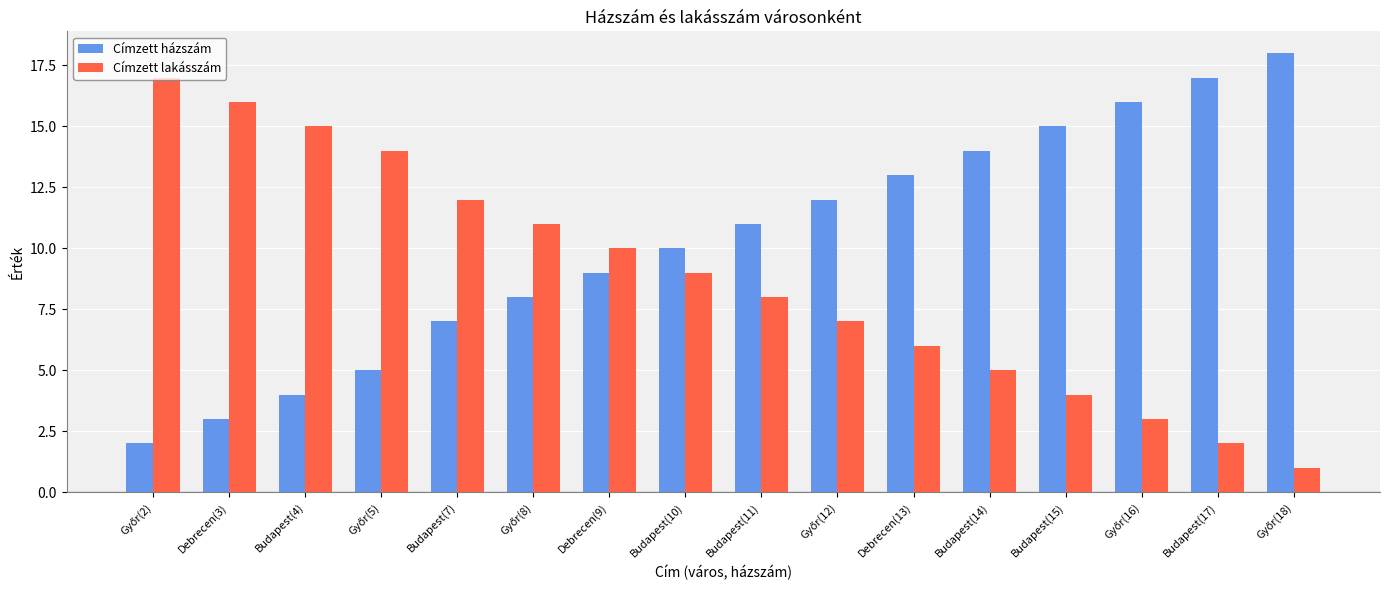

At Debrecen(9), list the series in order from largest to smallest.

Címzett lakásszám, Címzett házszám